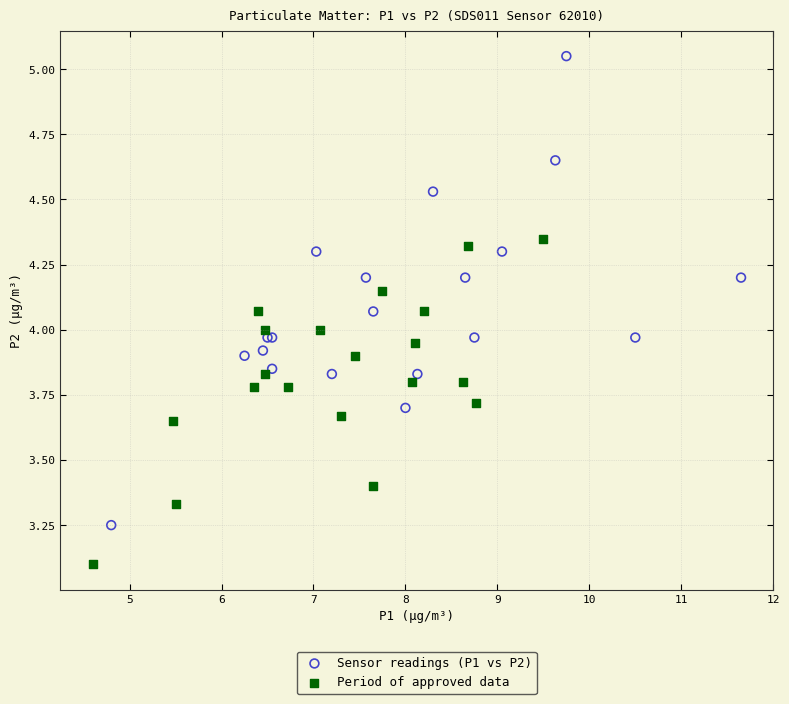

Which series reaches the maximum Y coordinate?

Sensor readings (P1 vs P2)